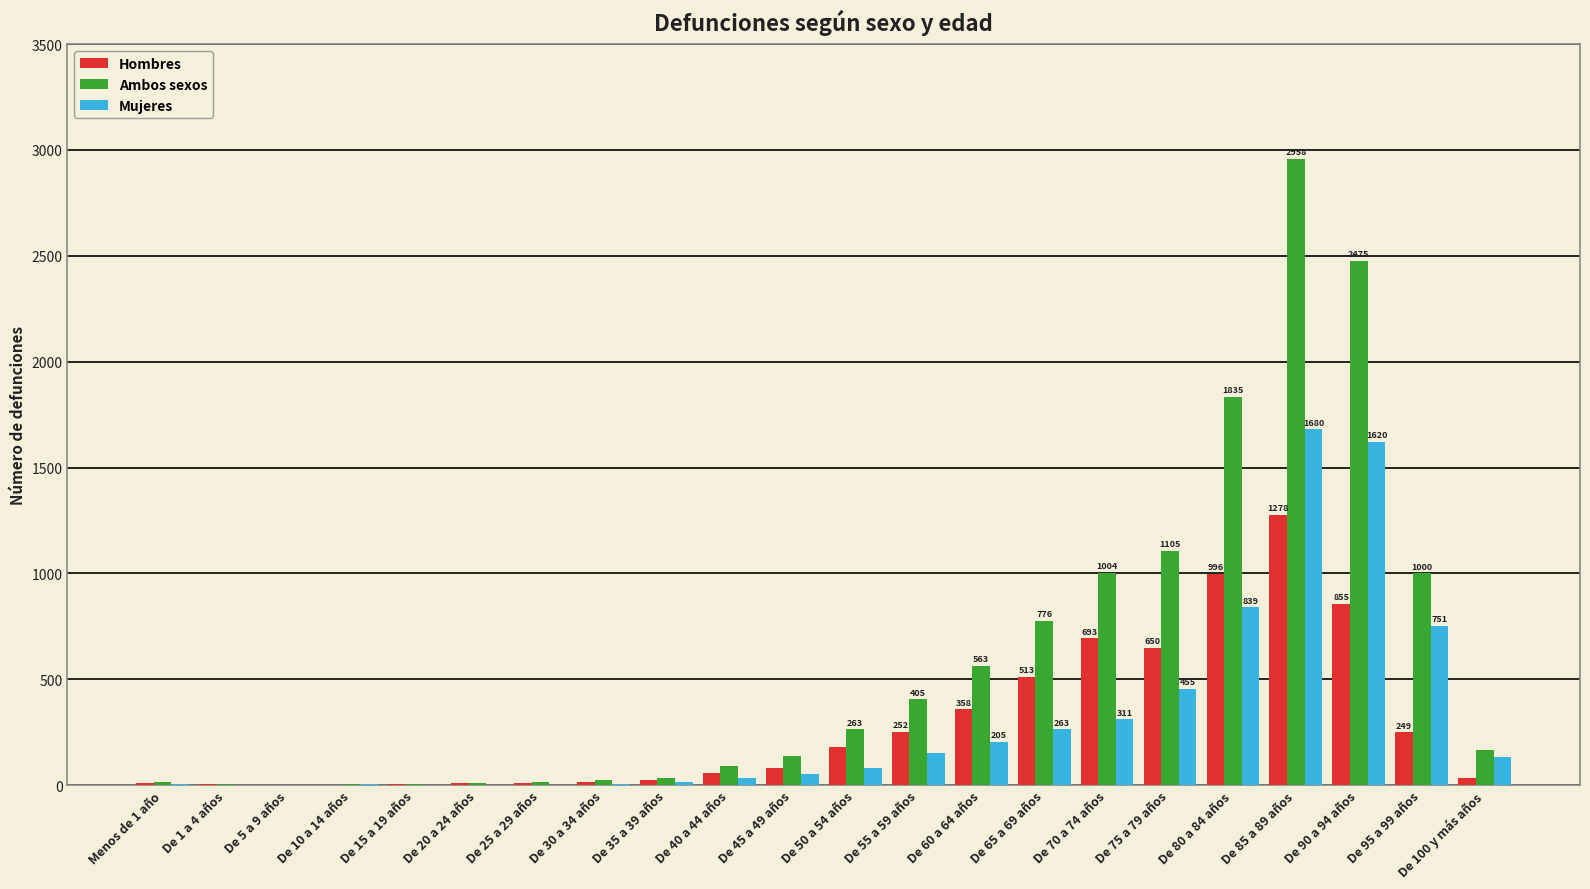

The value of Mujeres at De 100 y más años is 131. True or false?

True